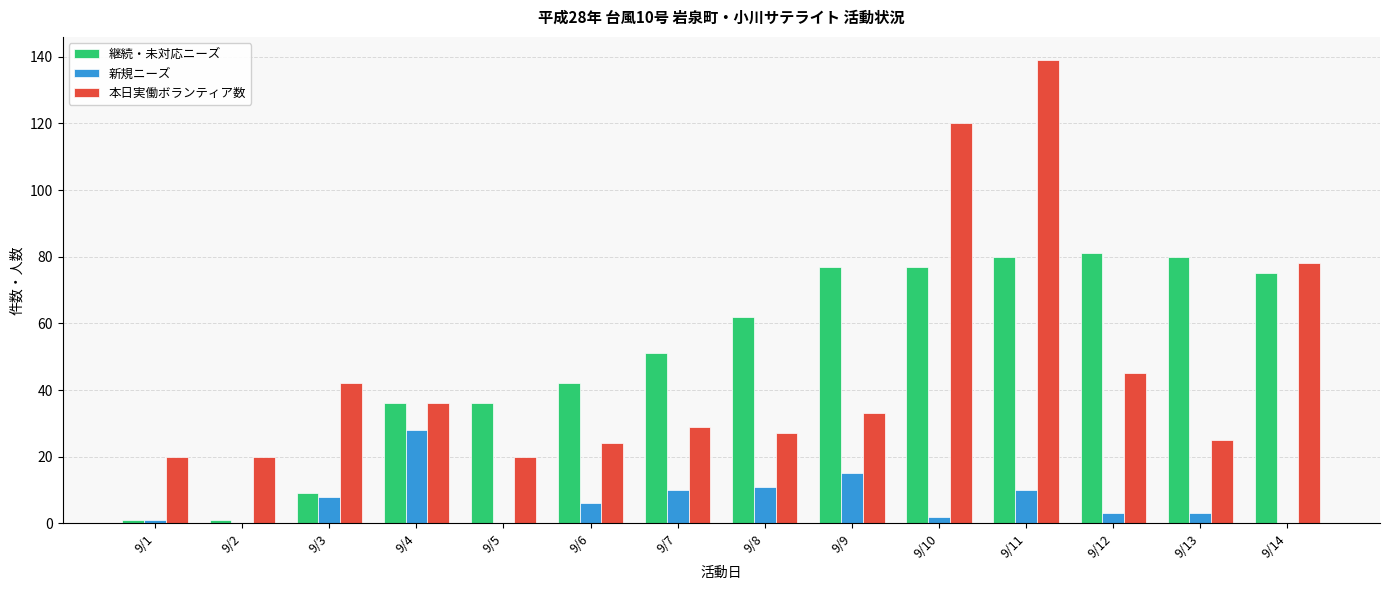

Which series has the widest spread of values?

本日実働ボランティア数